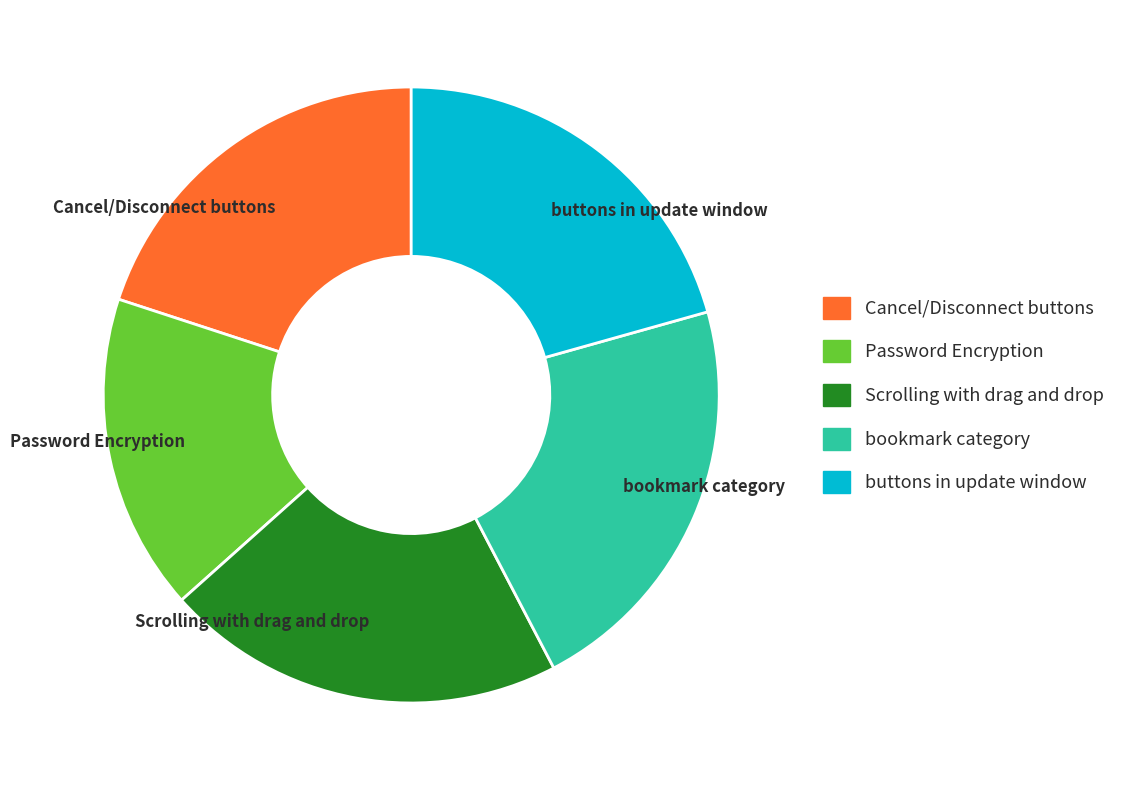

True or false: Cancel/Disconnect buttons accounts for 20% of the total.

True